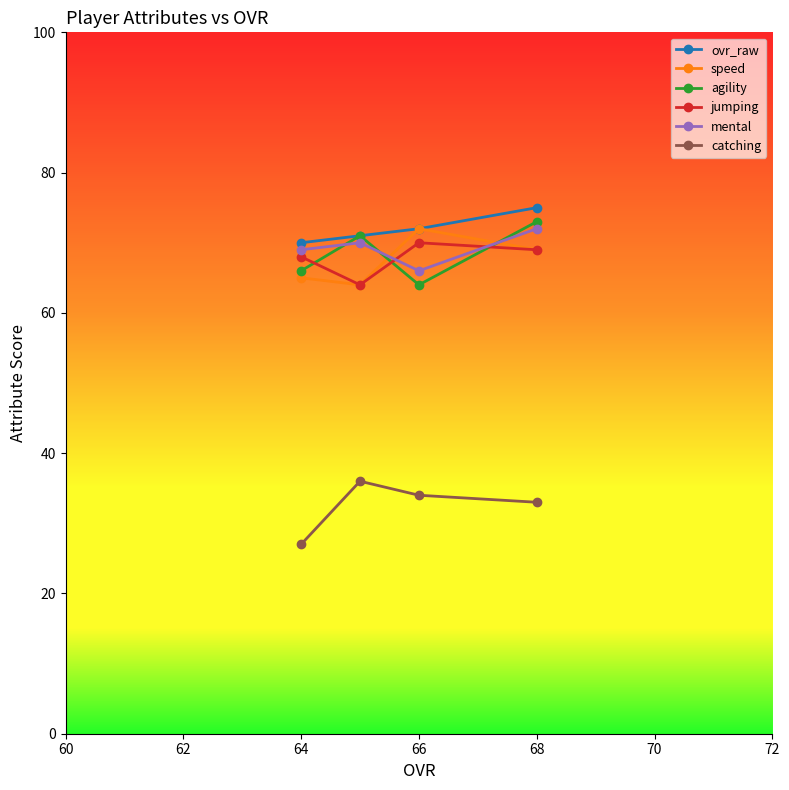

What is the difference between the catching values at 64 and 66?

7